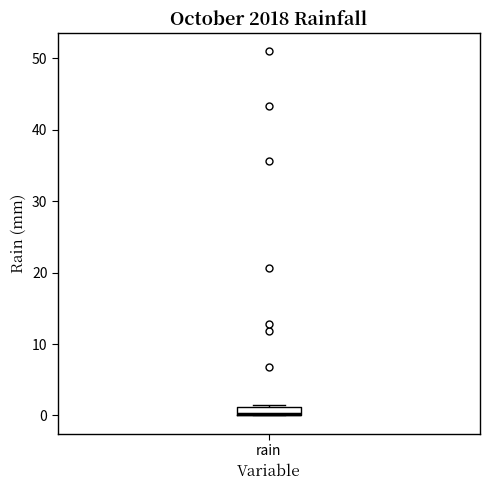

Where is the lower edge of the box for rain on the y-axis? The values are not printed on the chart, so give them approximately, as read against the axis.

0